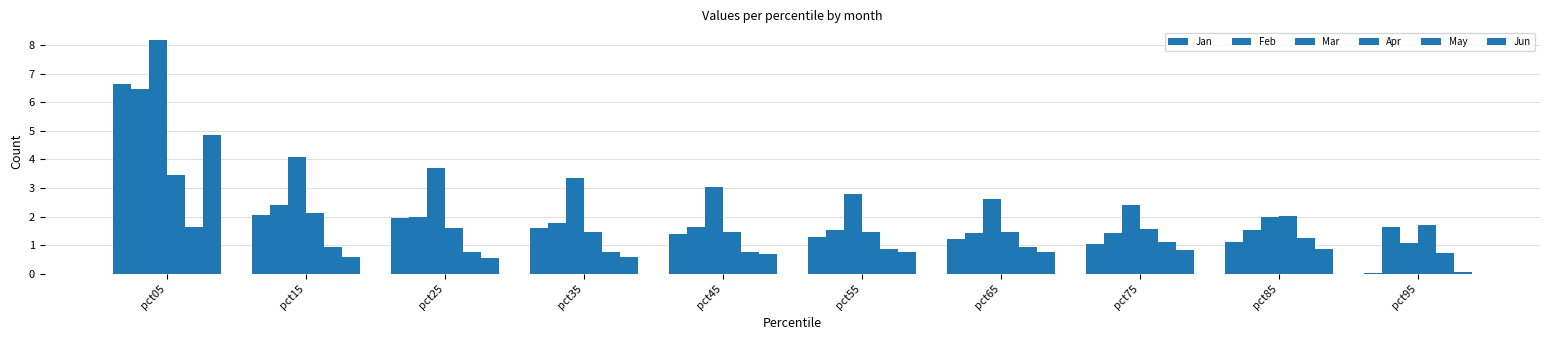

How many data points in Mar are above 3?

5